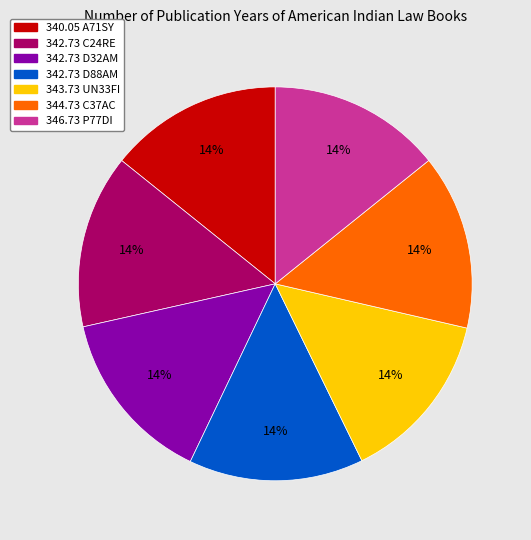

What is the ratio of the value at 344.73 C37AC to the value at 342.73 D88AM?

1.0